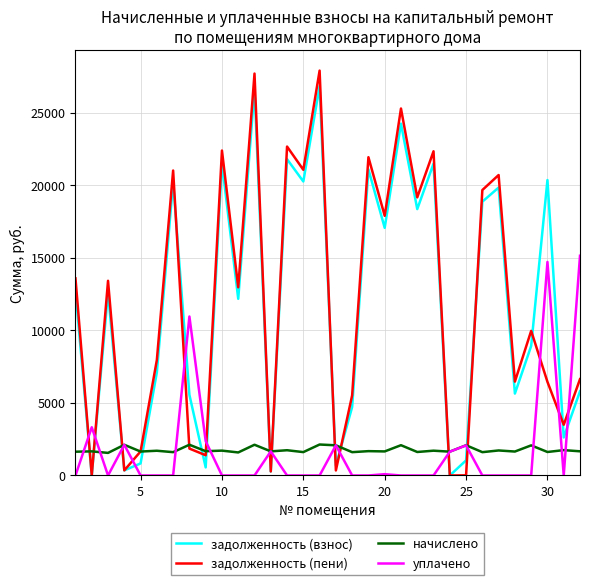

Which series has the largest range (max minus min)?

задолженность (пени)